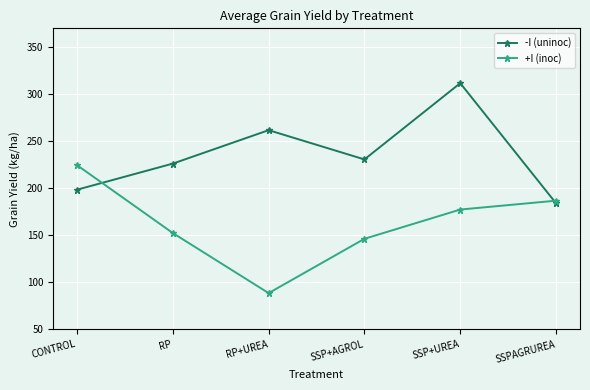

At which category is the sum across all series the highest?

SSP+UREA